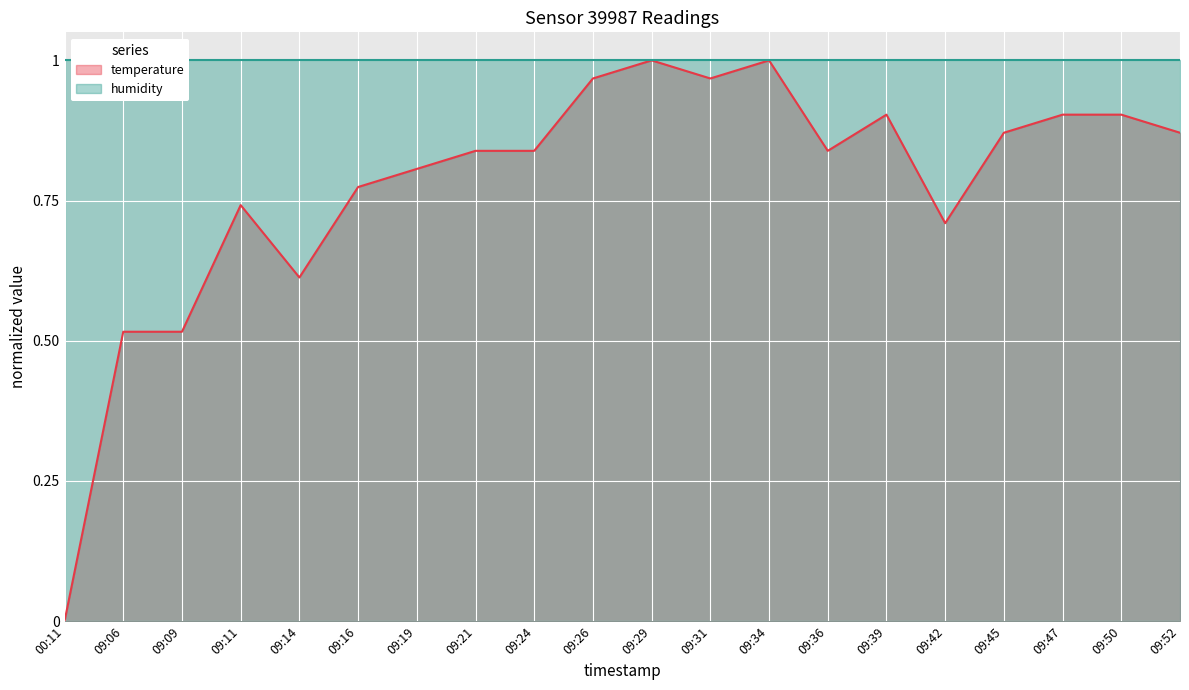

Reading left to right, what are all the values shown in this chart?

00:11=0.0	09:06=0.5	09:09=0.5	09:11=0.7	09:14=0.6	09:16=0.8	09:19=0.8	09:21=0.8	09:24=0.8	09:26=1.0	09:29=1.0	09:31=1.0	09:34=1.0	09:36=0.8	09:39=0.9	09:42=0.7	09:45=0.9	09:47=0.9	09:50=0.9	09:52=0.9